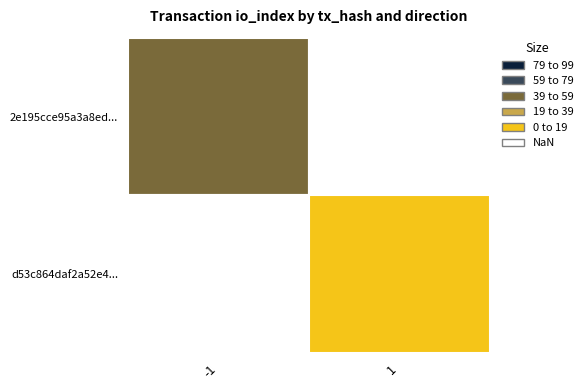

The value of 2e195cce at io_index is 17. True or false?

False